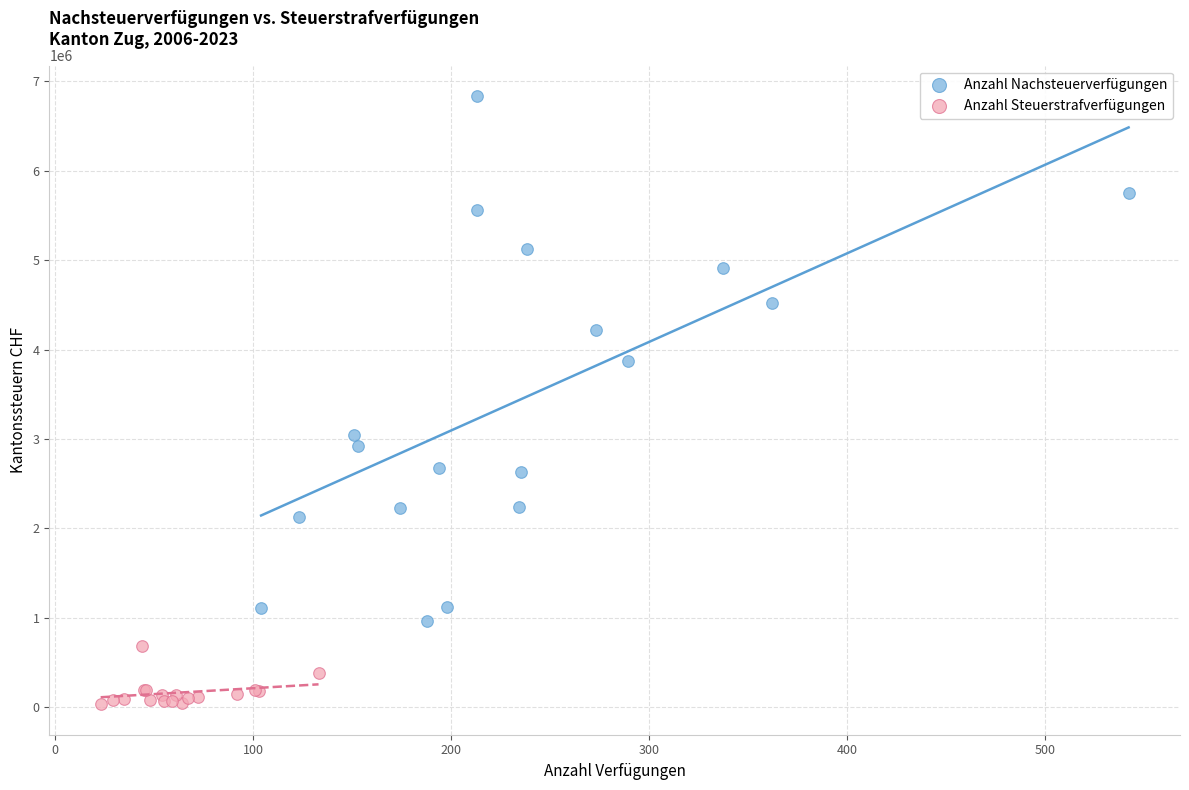

Which series contains the lowest Y value?

Anzahl Steuerstrafverfügungen